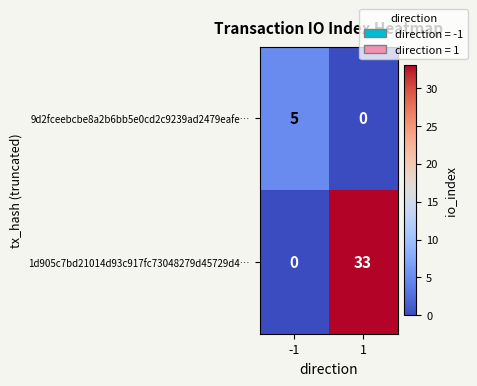

At which category is the sum across all series the highest?

1